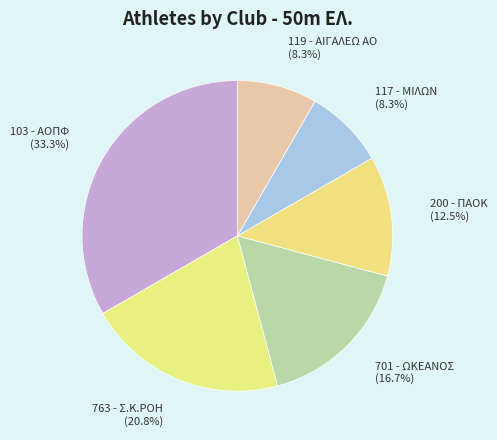

Which slice is the largest?

103 - ΑΟΠΦ